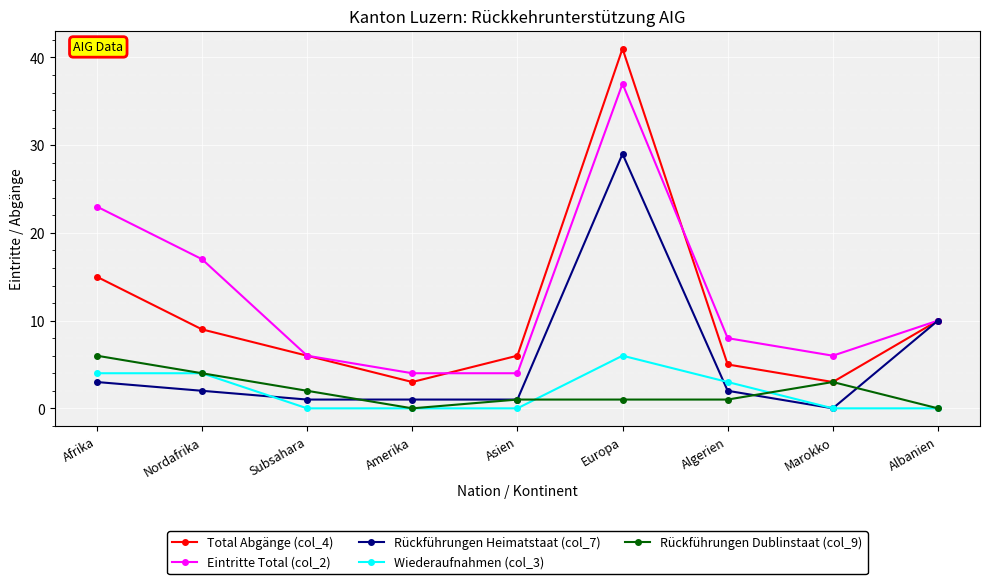

At which label is Rückführungen Heimatstaat (col_7) closest to 14?

Albanien